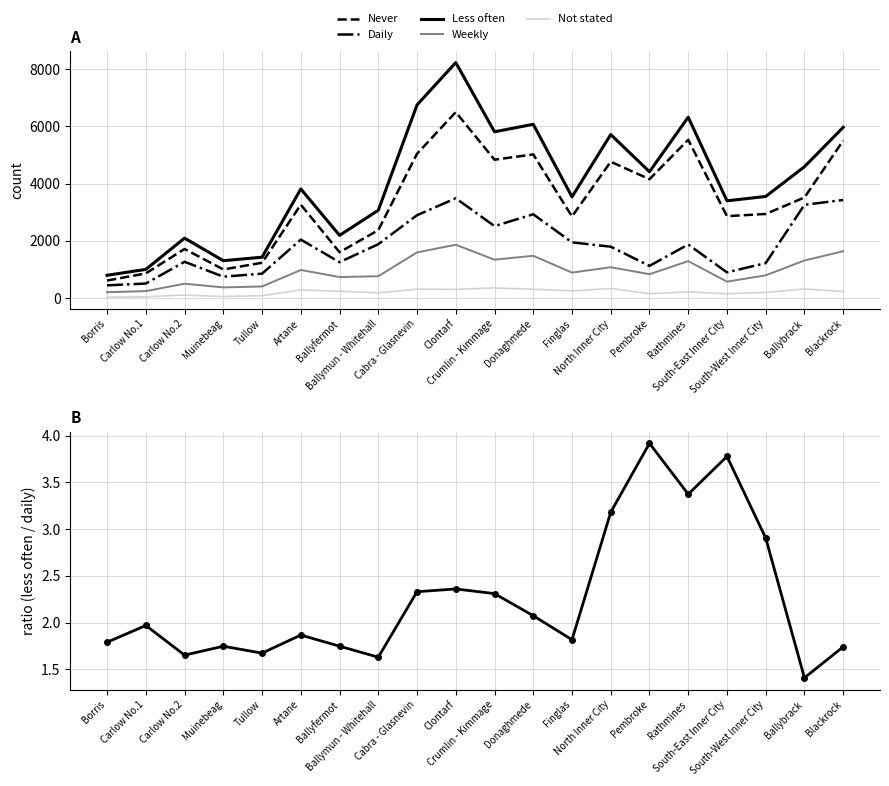

What is the sum of the Less often / Daily ratio values at Tullow and Carlow No.2?

3.3